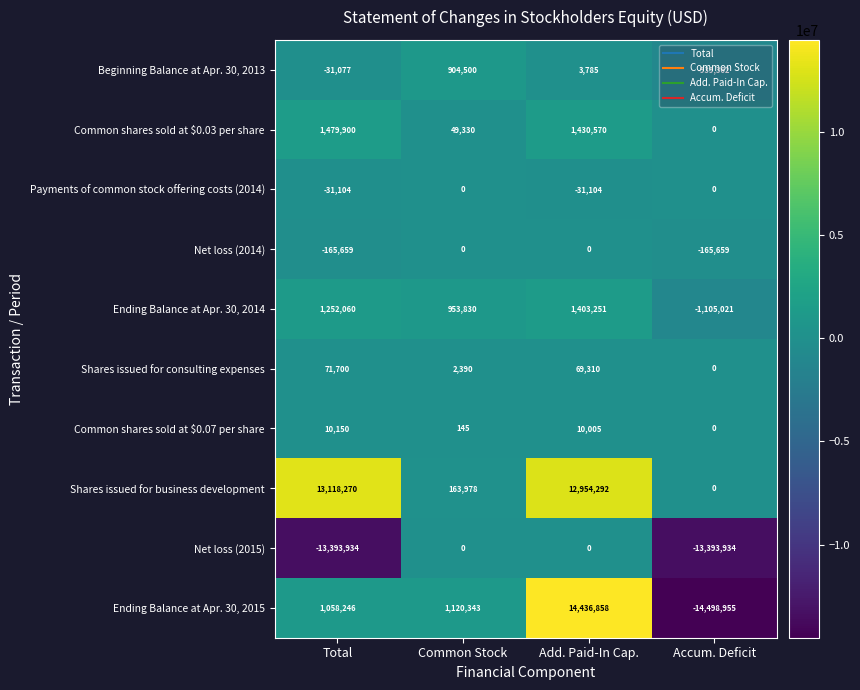

At which category does the chart reach its peak across all series?

Add. Paid-In Cap.